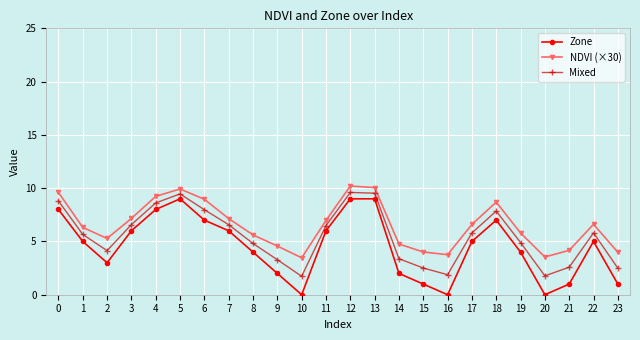

Which series has the largest total across all categories?

NDVI (×30)